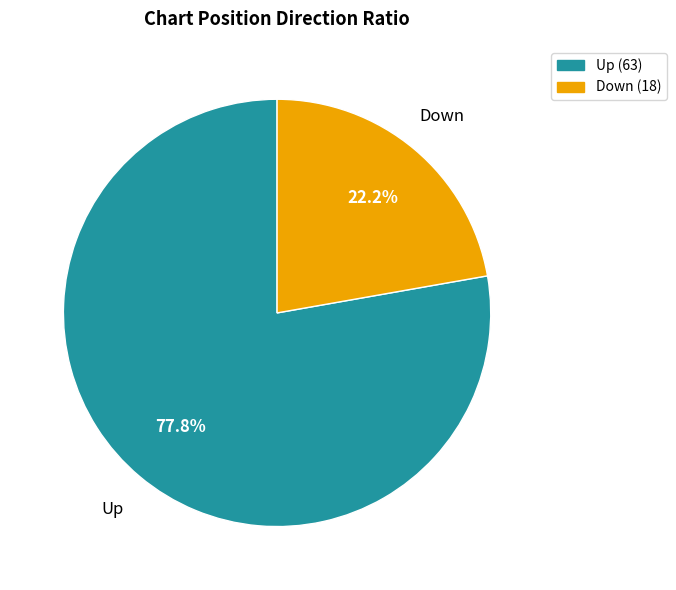

Which slice is the smallest?

Down (18)